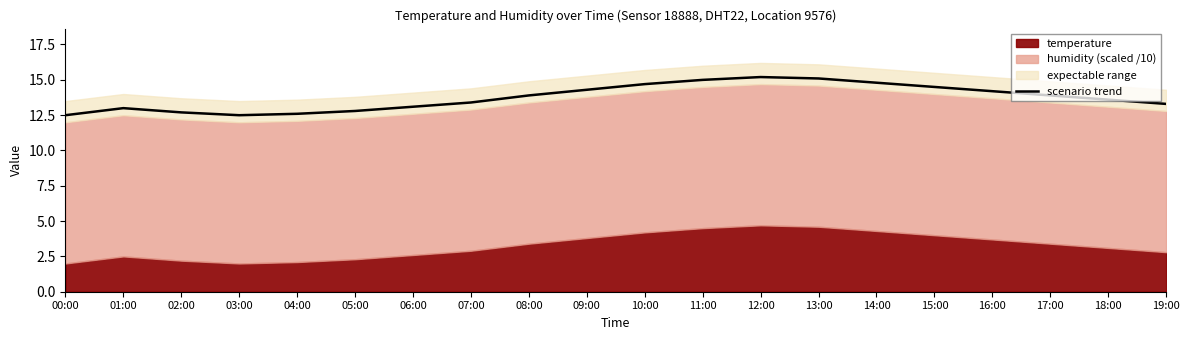

Which category has the highest value across all series?

12:00